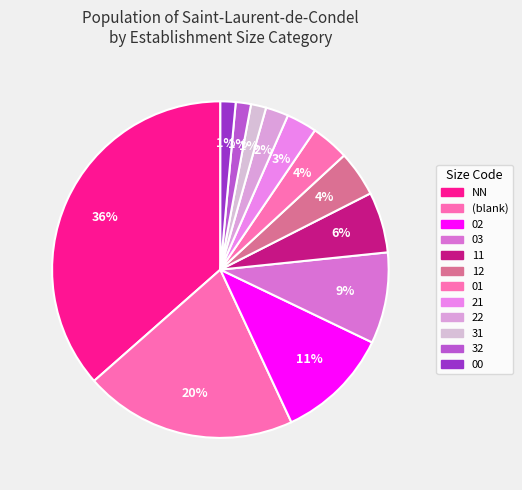

How many segments does this pie chart have?

12